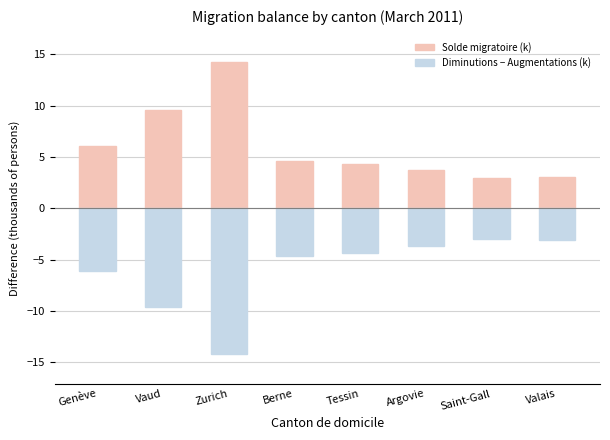

List the labels in order of Diminutions − Augmentations (k) value, largest first.

Saint-Gall, Valais, Argovie, Tessin, Berne, Genève, Vaud, Zurich